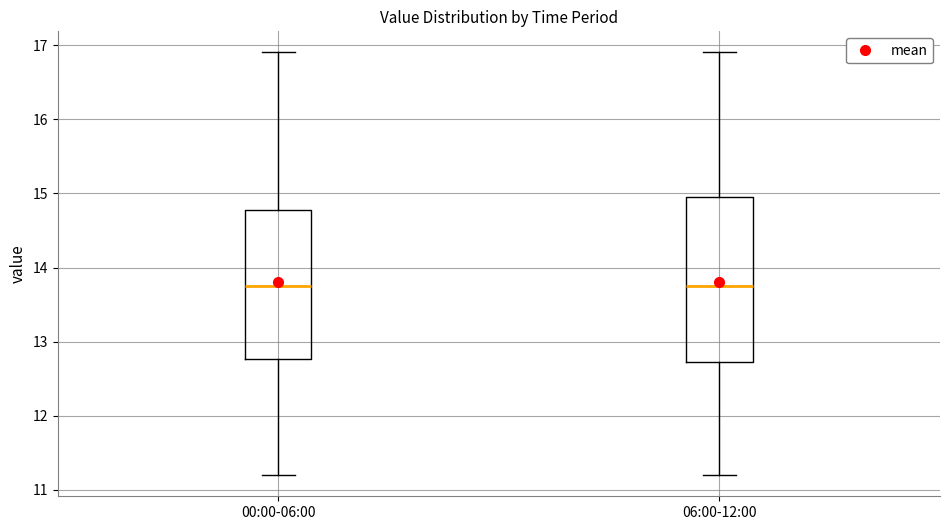

Comparing the boxes themselves (not the whiskers), which one is the tallest?

06:00-12:00